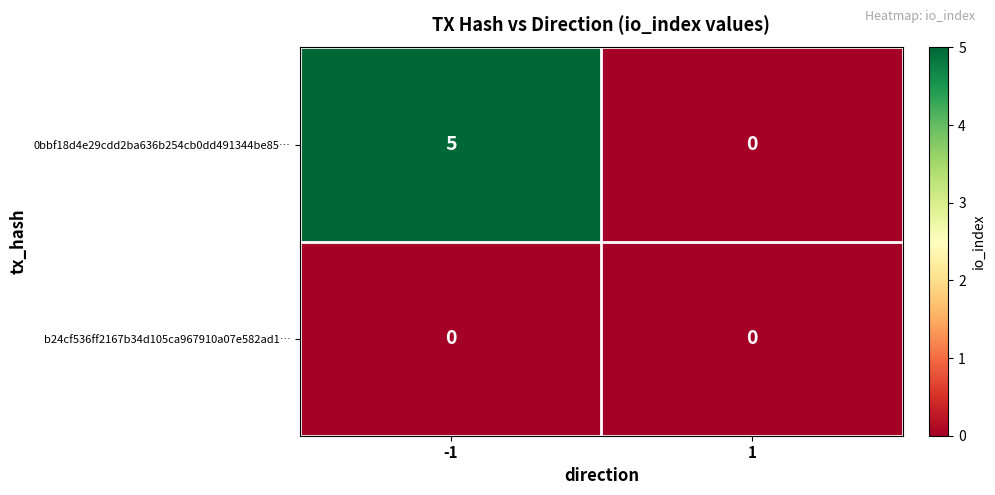

Reading right to left, extract all data points from this chart.

0bbf18d4e29cdd2ba636b254cb0dd491344be85…: 1=0	-1=5
b24cf536ff2167b34d105ca967910a07e582ad1…: 1=0	-1=0